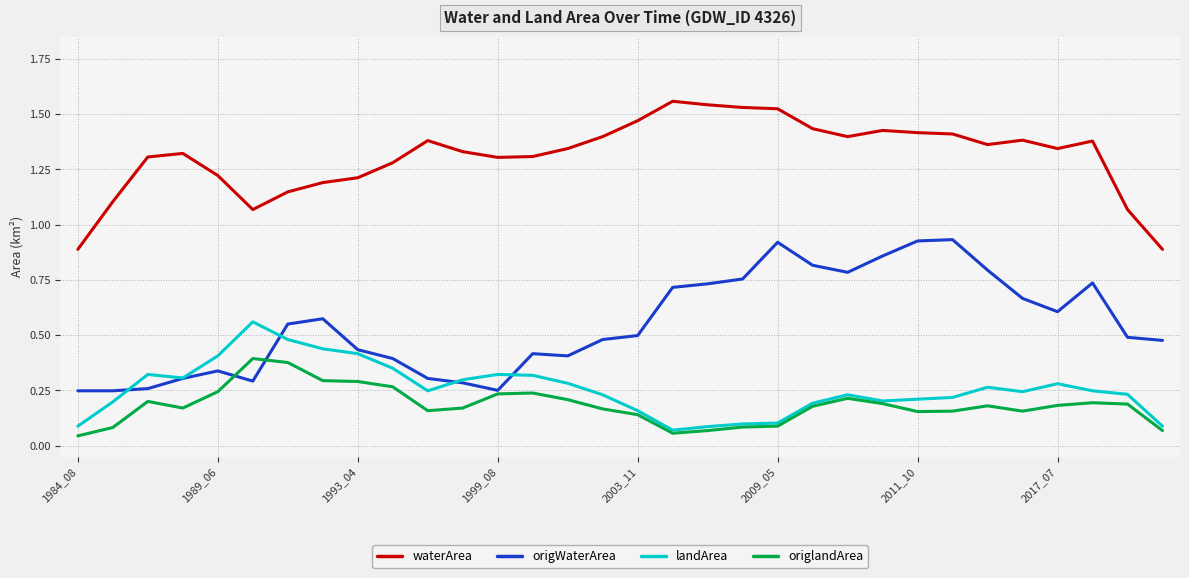

Which series has the largest total across all categories?

waterArea